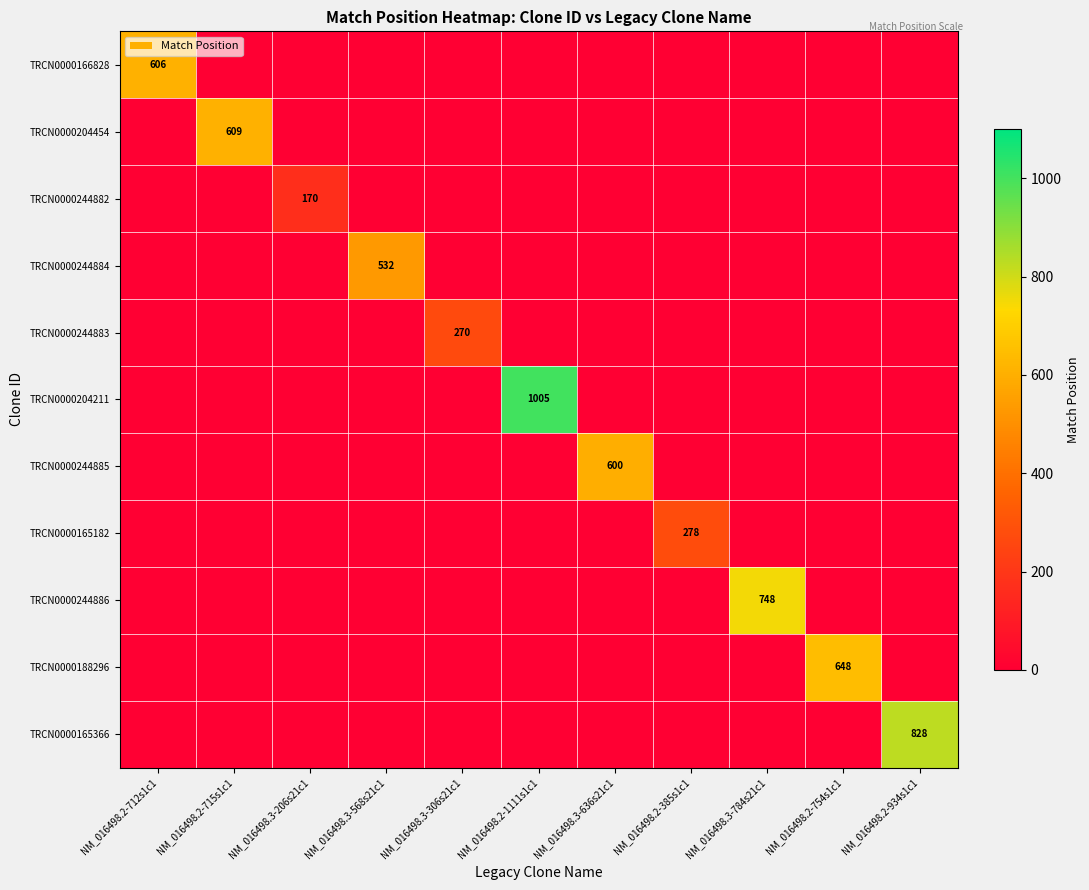

At which label does TRCN0000165182 reach its peak?

NM_016498.2-385s1c1